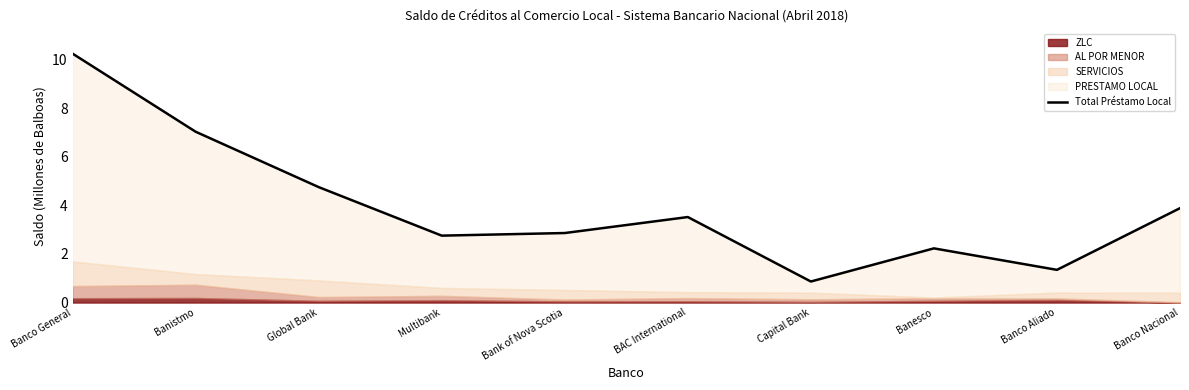

At which category does the data reach its first local valley?

Multibank